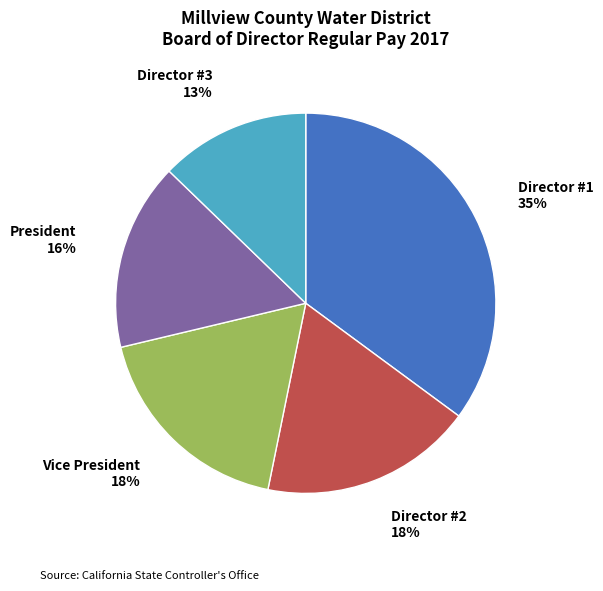

To the nearest percent, what is the average slice percentage?

20%